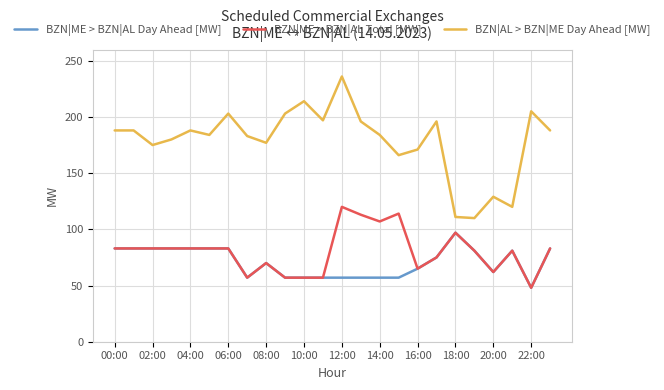

Which series has the widest spread of values?

BZN|AL > BZN|ME Day Ahead [MW]